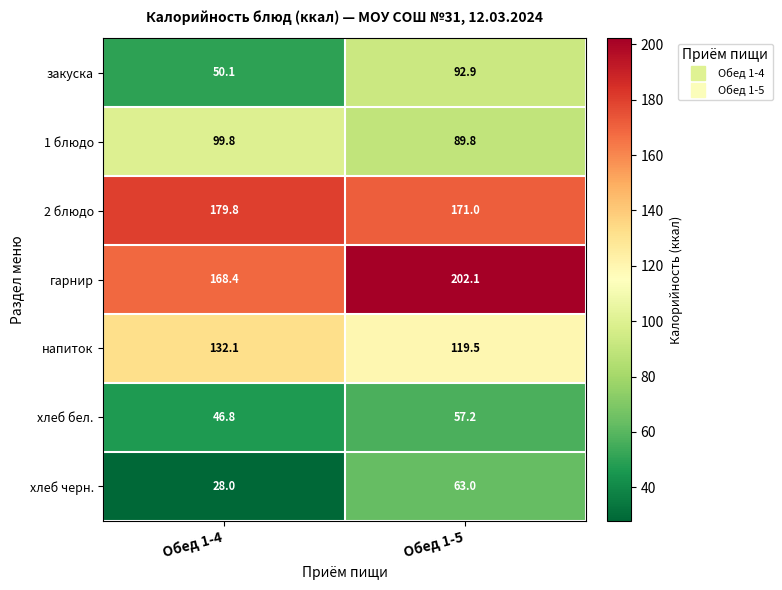

What value does the гарнир series have at Обед 1-4?

168.4